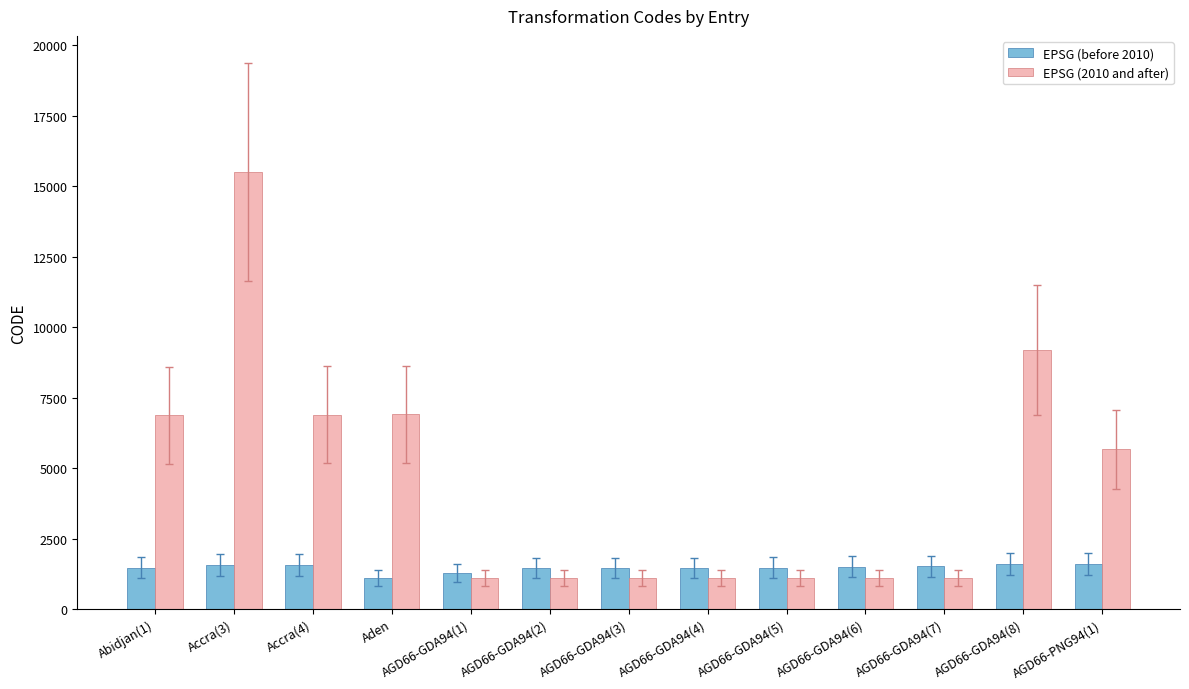

What is the total value across all series at AGD66-GDA94(2)?

2559